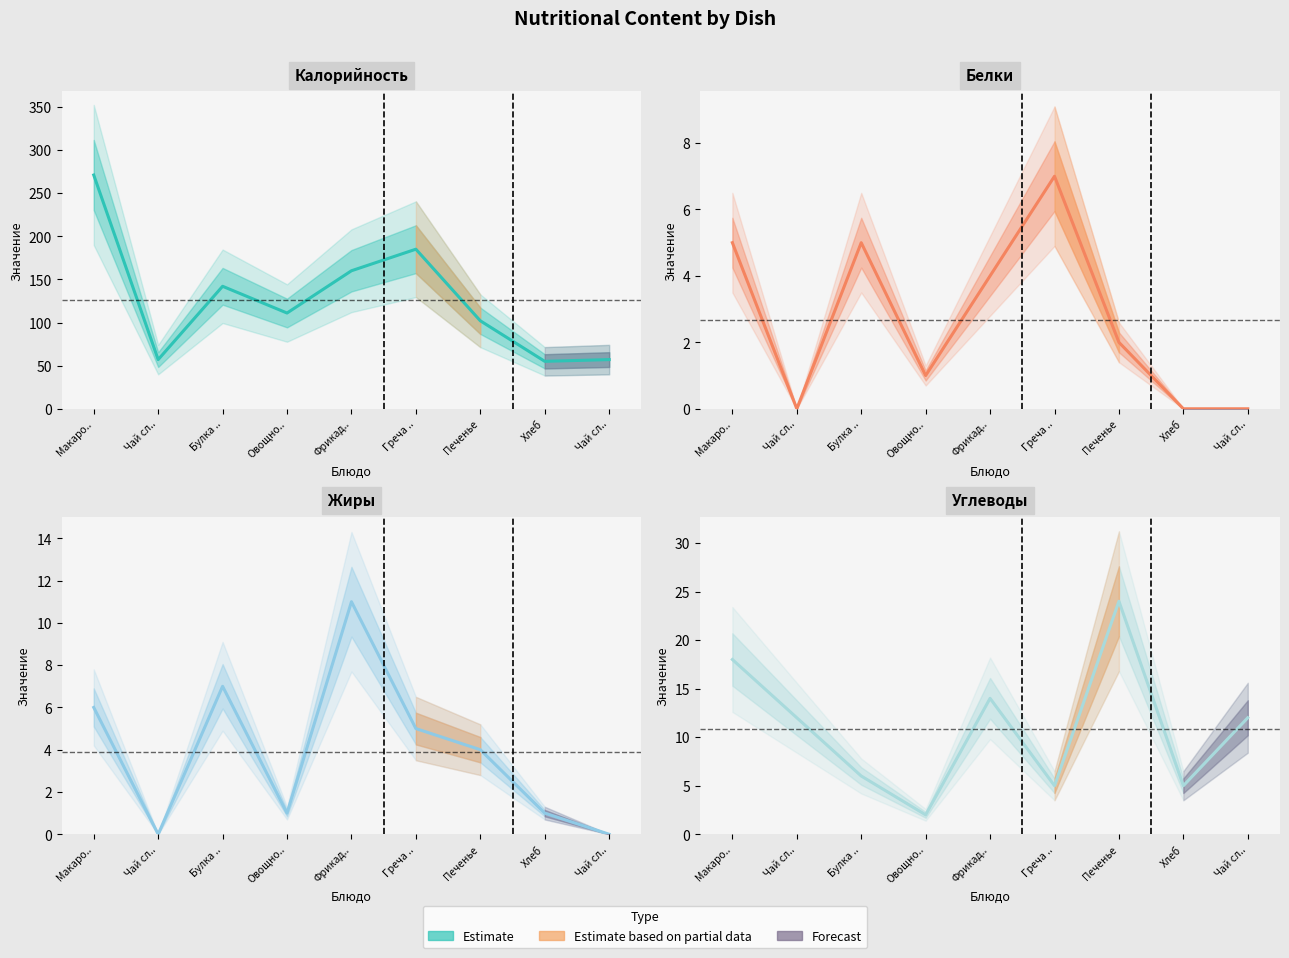

Between Хлеб and Чай сл.., which is larger?

Чай сл..